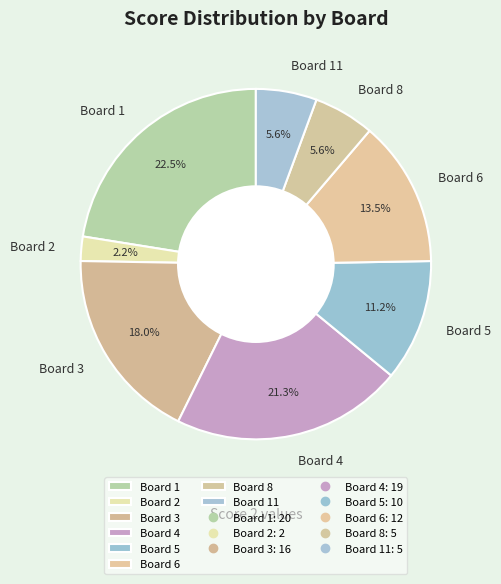

What percentage do Board 1 and Board 6 together represent?

36.0%